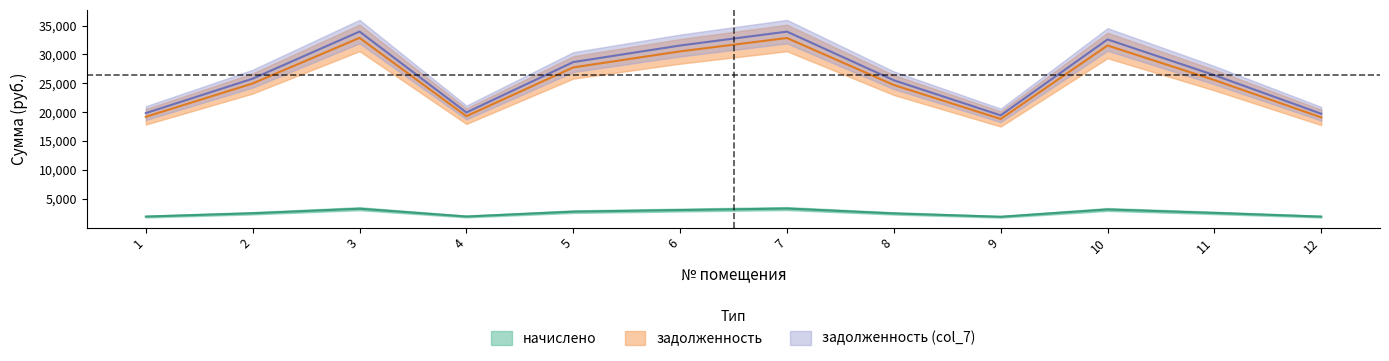

List the labels in order of задолженность (col_7) value, smallest first.

9, 12, 1, 4, 8, 2, 11, 5, 6, 10, 7, 3